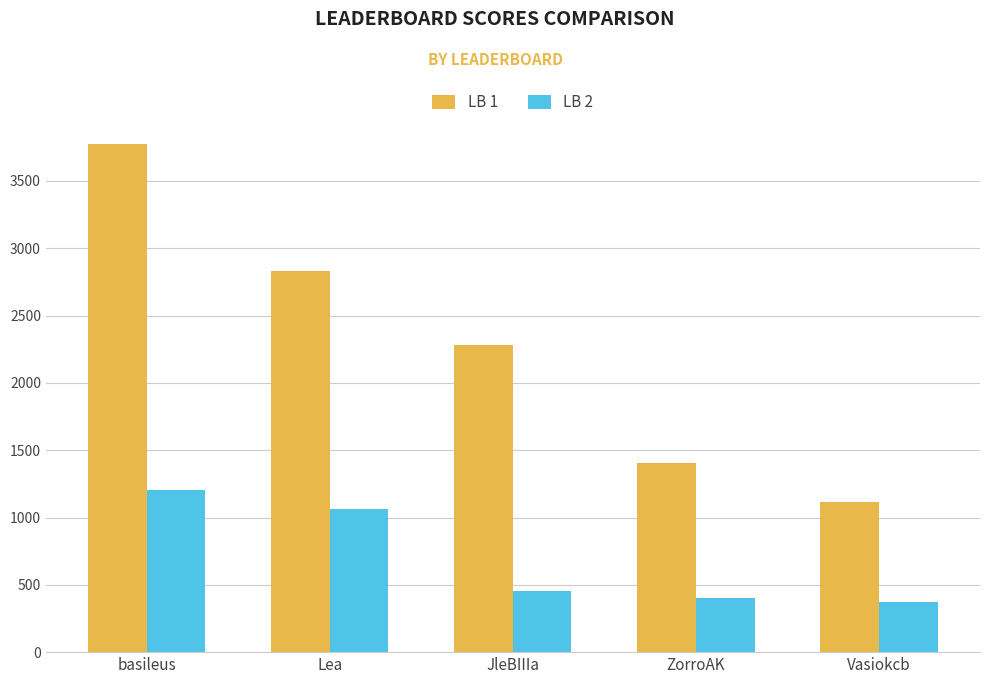

Rank the series by their average value, from highest to lowest.

LB 1, LB 2